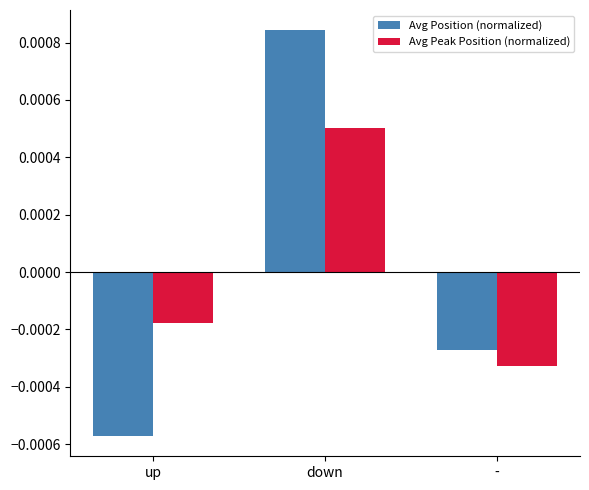

Count the Avg Position (normalized) values in the range 0 to 1.

1